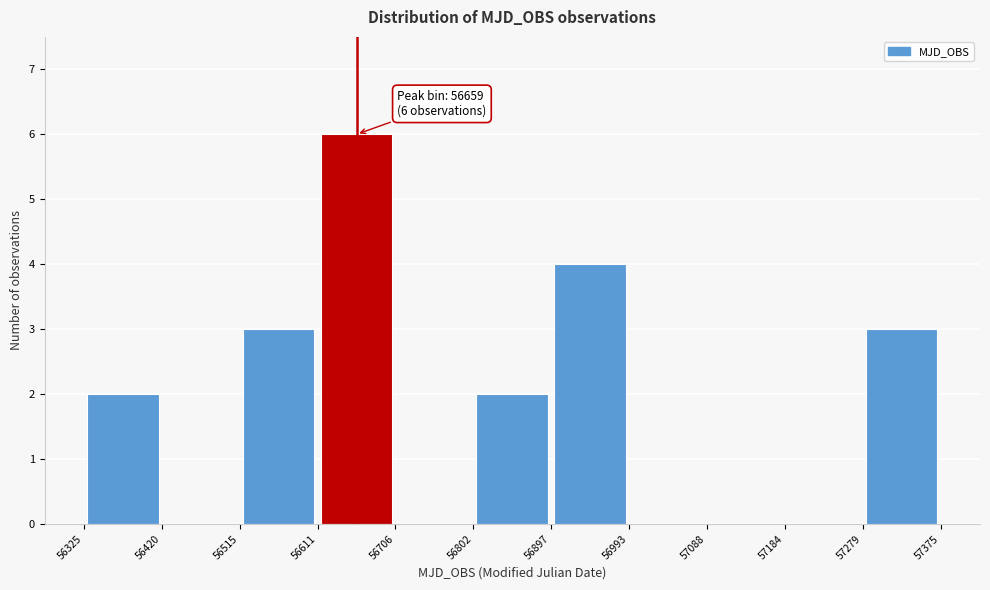

Which range on the x-axis has the tallest bar?

56611 to 56706